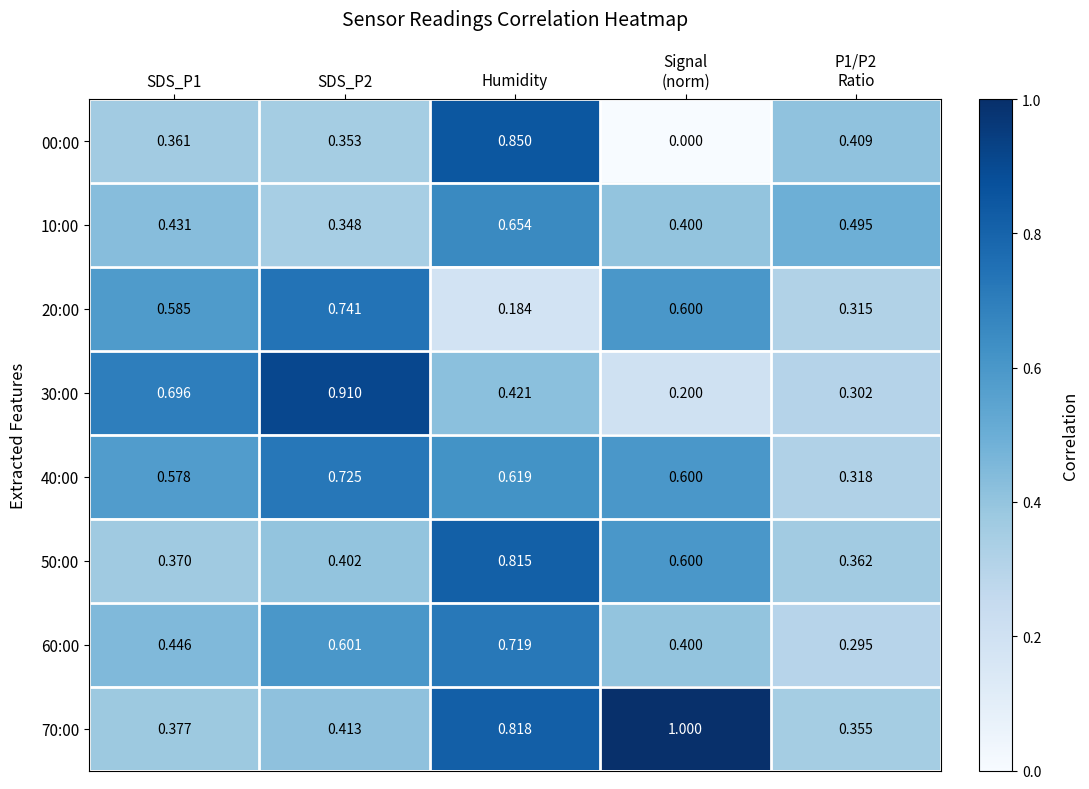

At which label does 00:00 reach its peak?

Humidity